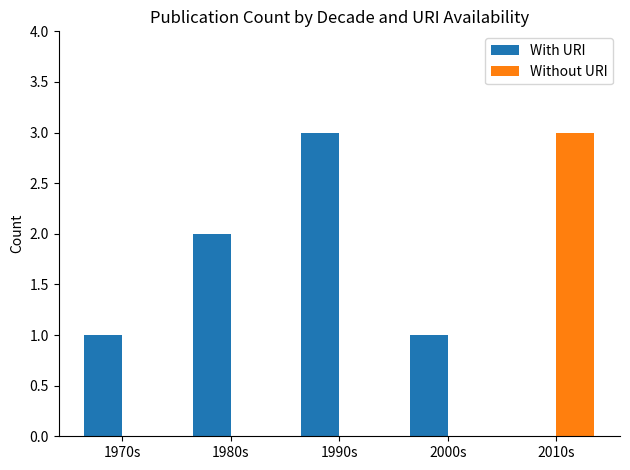

Which series has the largest total across all categories?

With URI